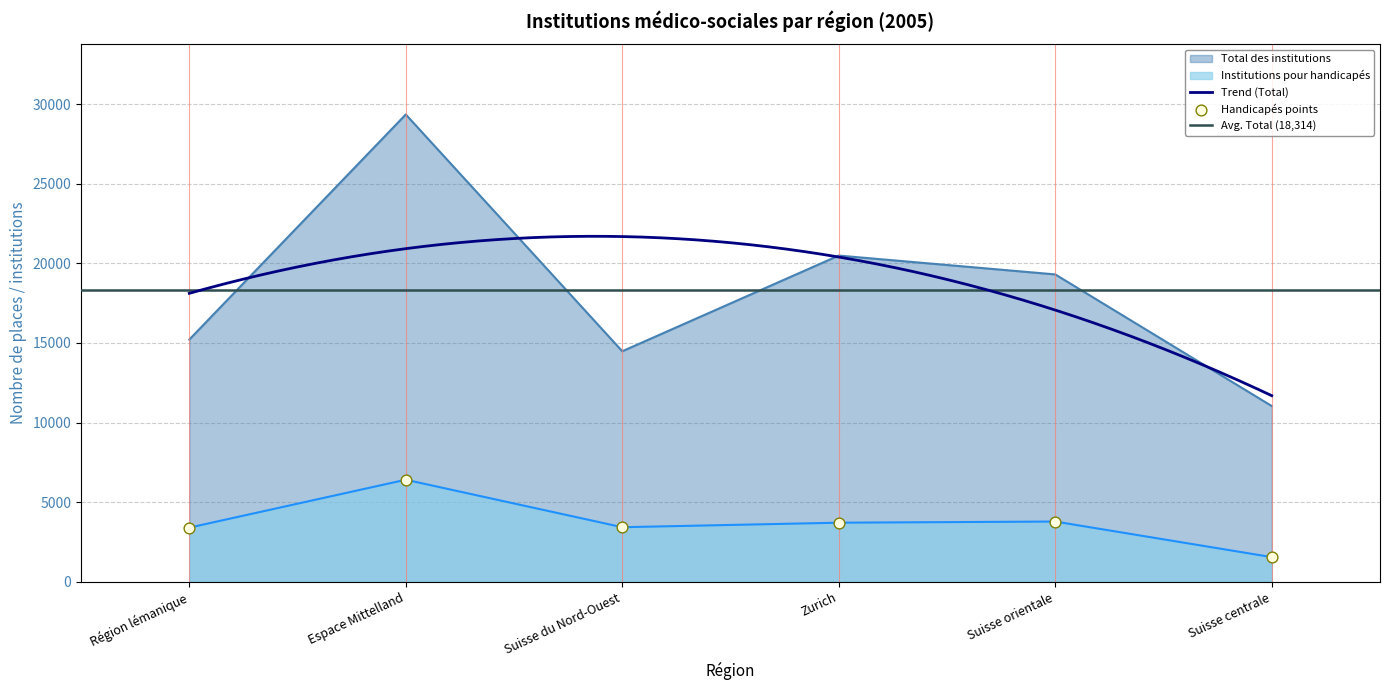

Which series has the largest Y range (max minus min)?

Total des institutions